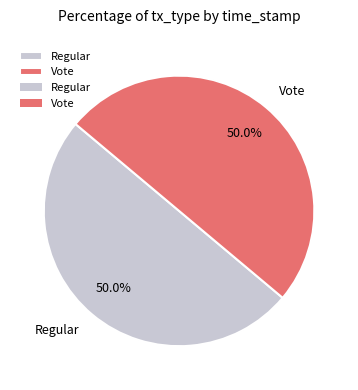

To the nearest percent, what percentage of the pie is Vote?

50%